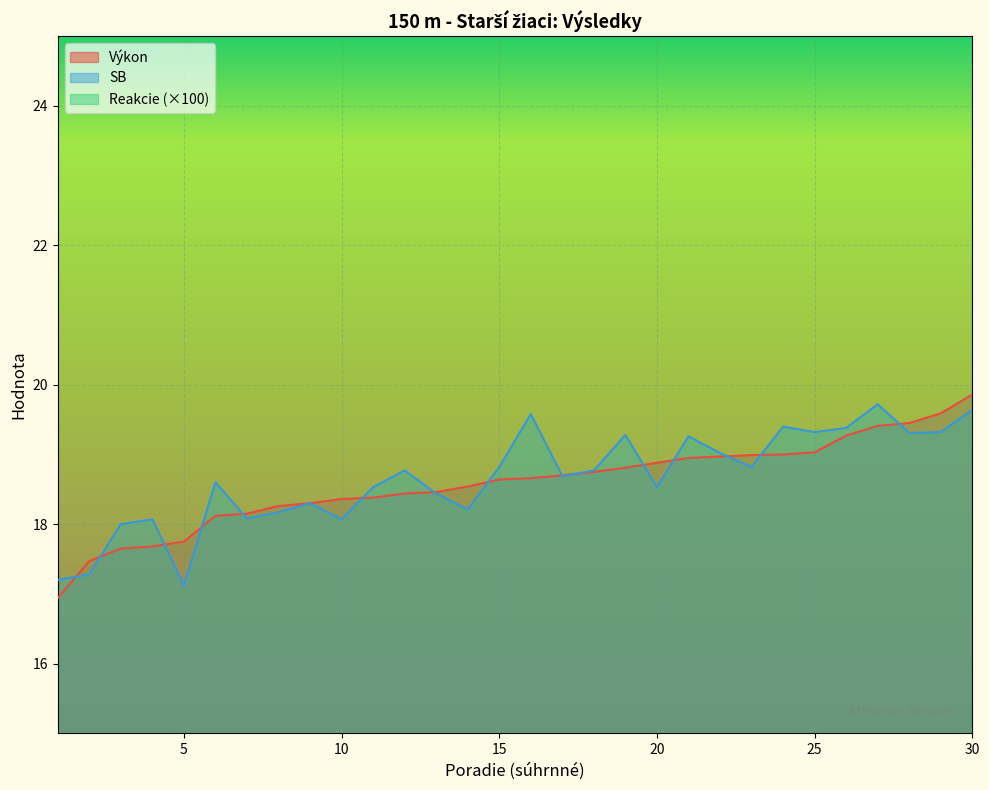

How many lines are shown in the chart?

3